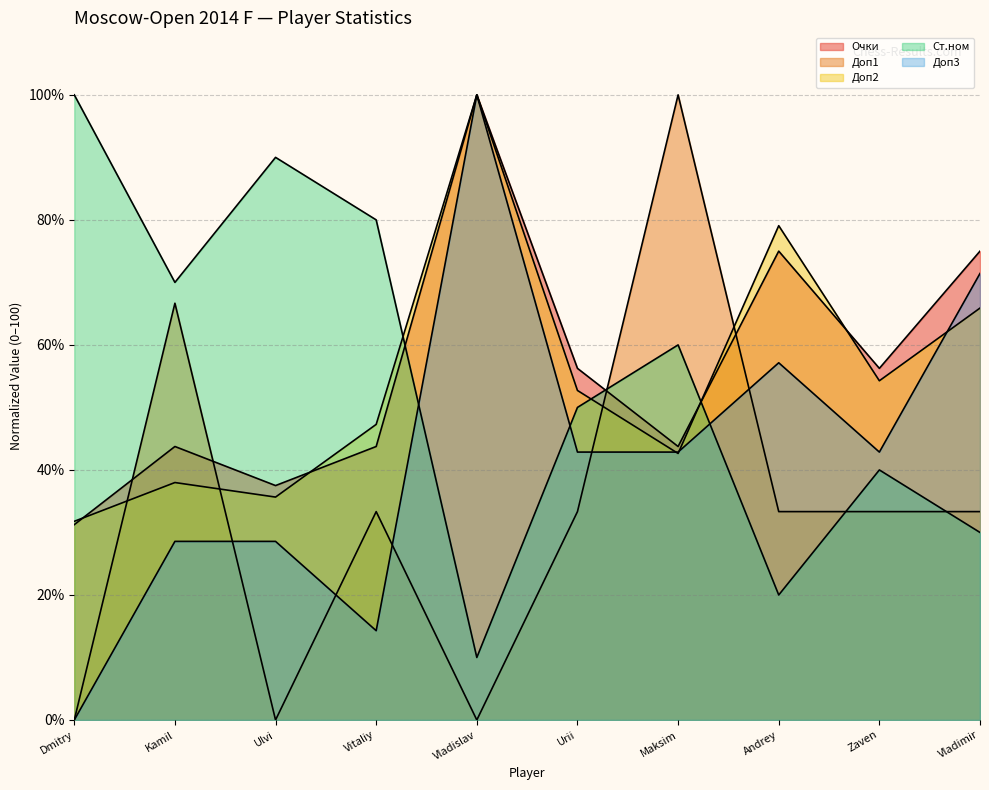

What is the value of the Доп1 point at the 7th from the left?

100.0